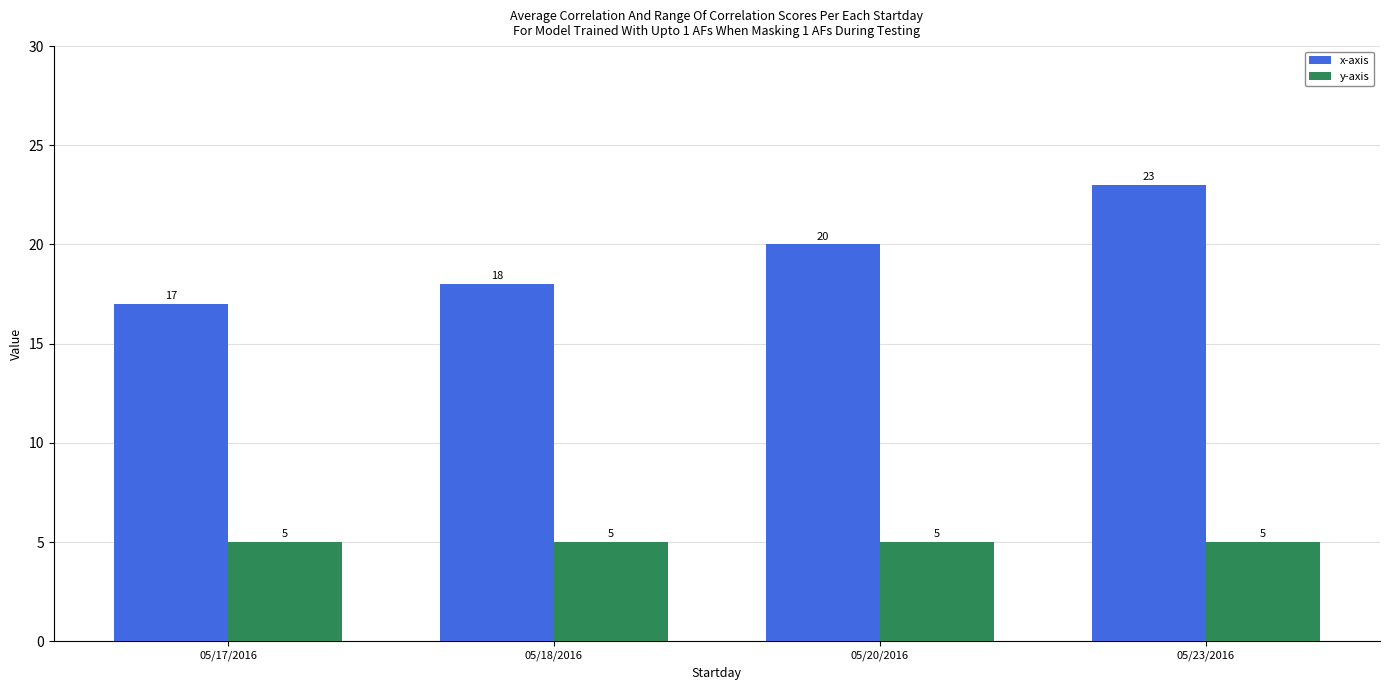

Read the x-axis value at 05/20/2016.

20